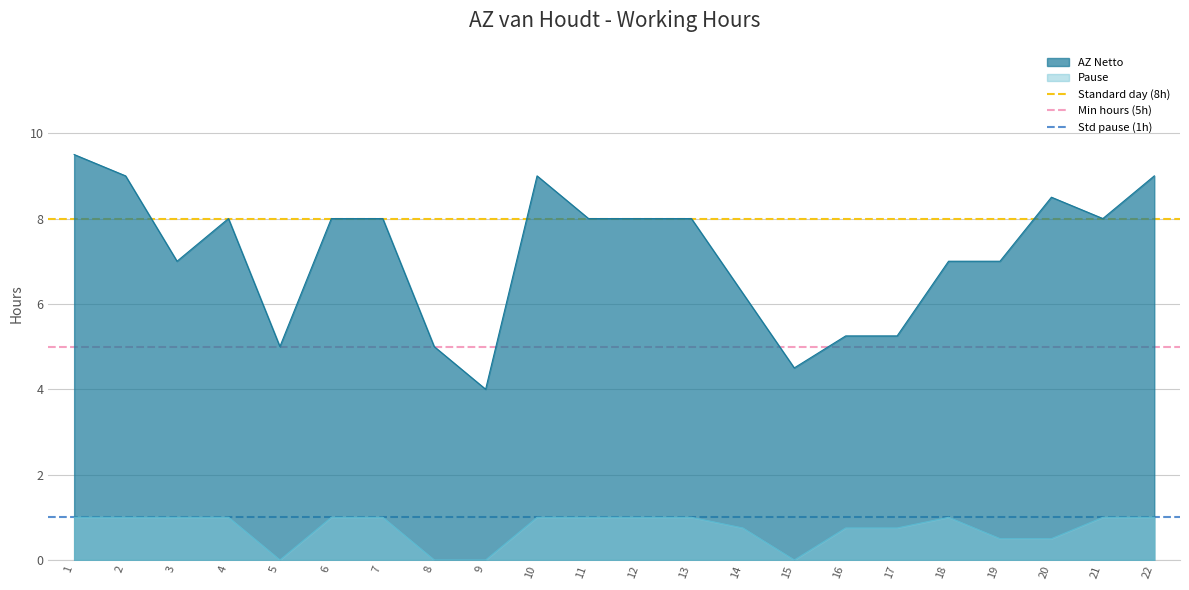

True or false: Pause and AZ Netto intersect in this chart.

False